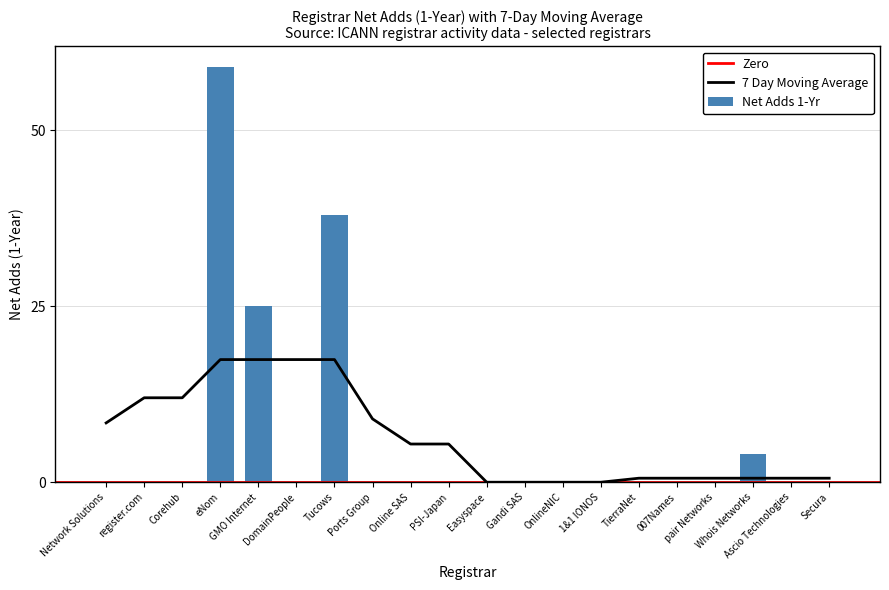

Count the number of values greater than 0.

4